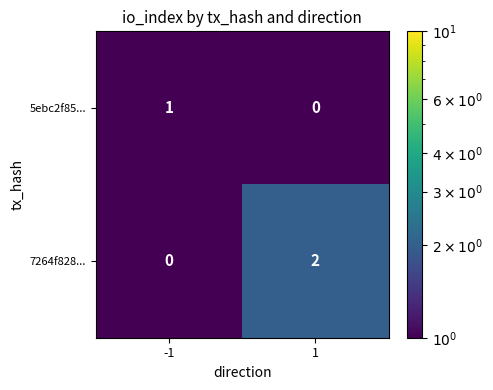

Which series has the largest total across all categories?

7264f828...